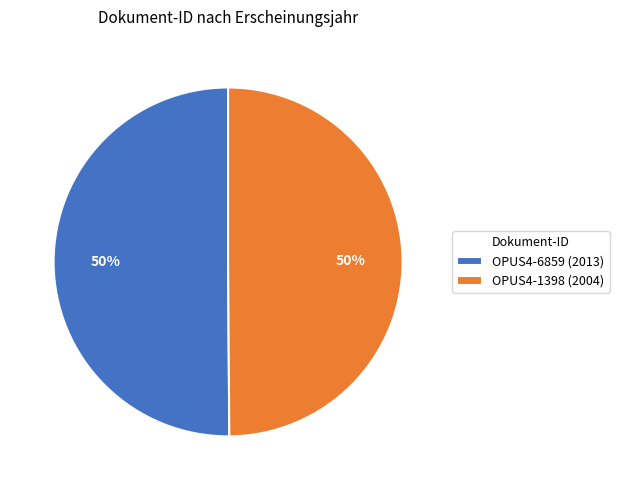

What percentage is the OPUS4-1398 slice, to the nearest percent?

50%